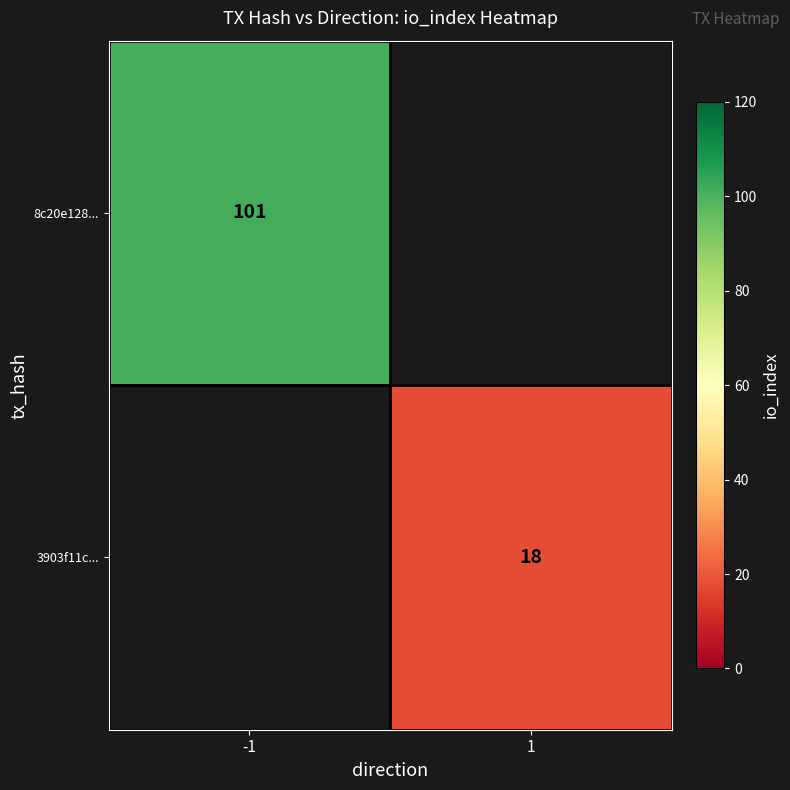

What is the greatest value displayed?

101.0